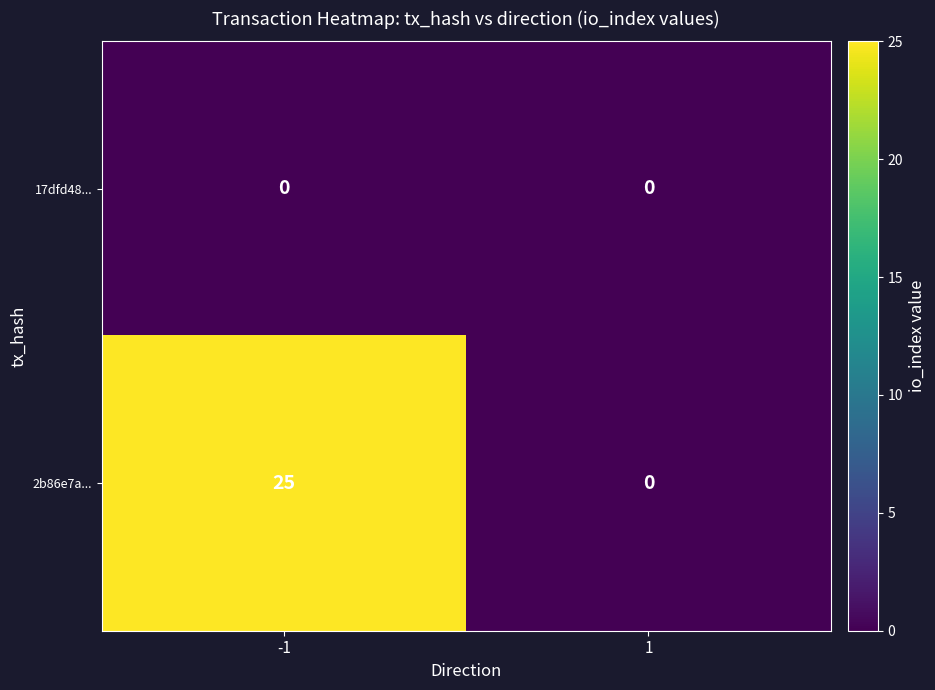

Between -1 and 1, which series saw the biggest shift?

2b86e7a...